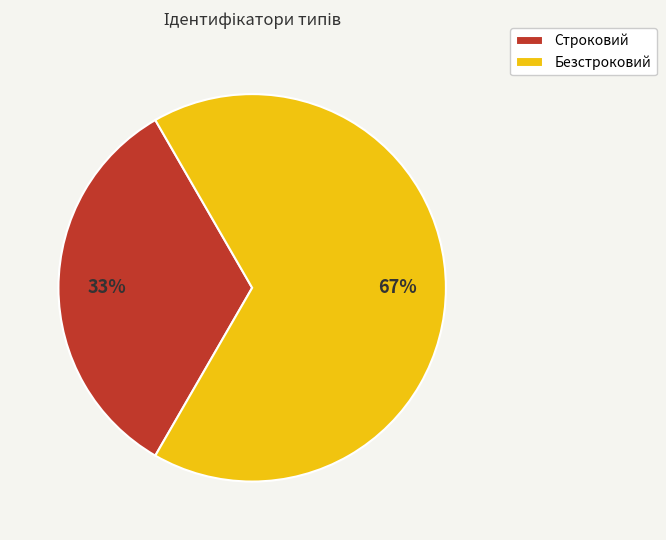

To the nearest percent, what percentage of the pie is Безстроковий?

67%